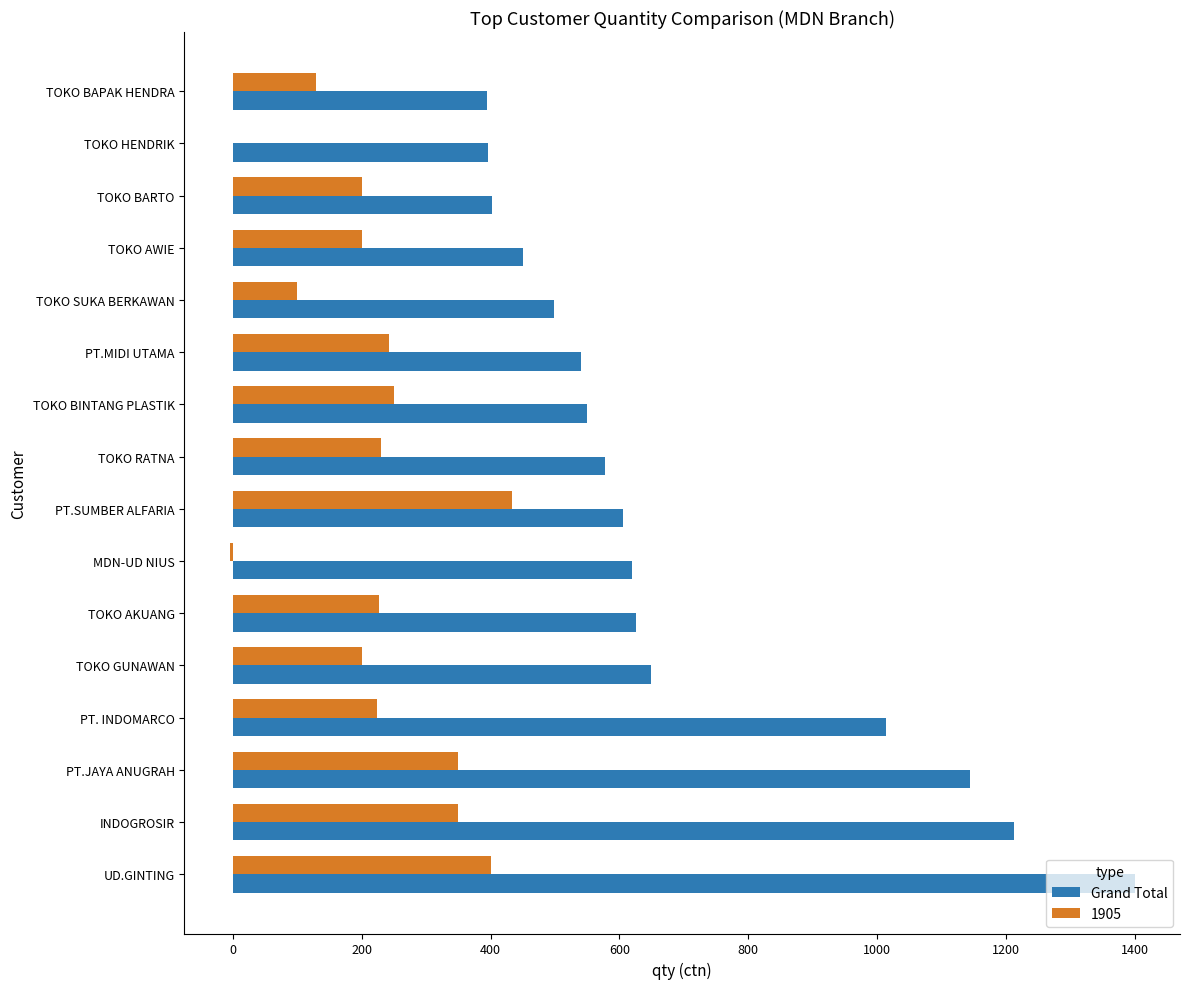

Which category has the highest value across all series?

UD.GINTING